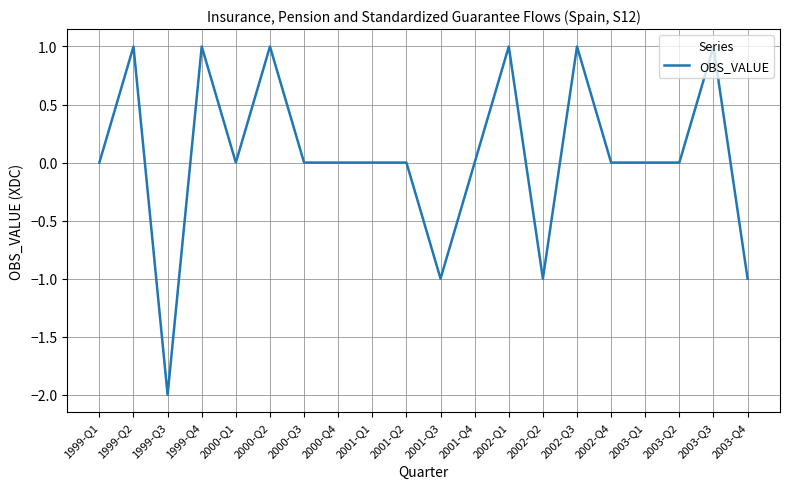

Is it true that the value at 1999-Q3 is -2?

True